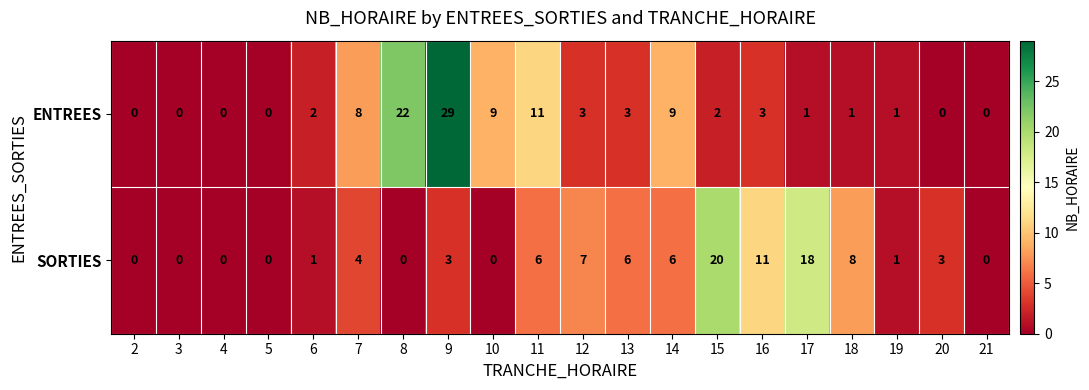

Which label corresponds to the largest value in the chart?

9